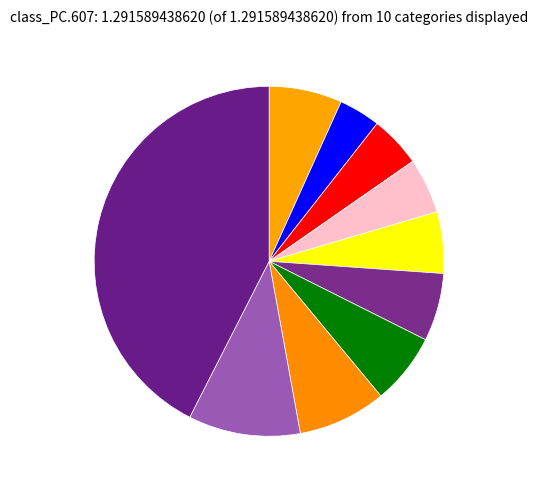

Count the number of slices in the pie.

10